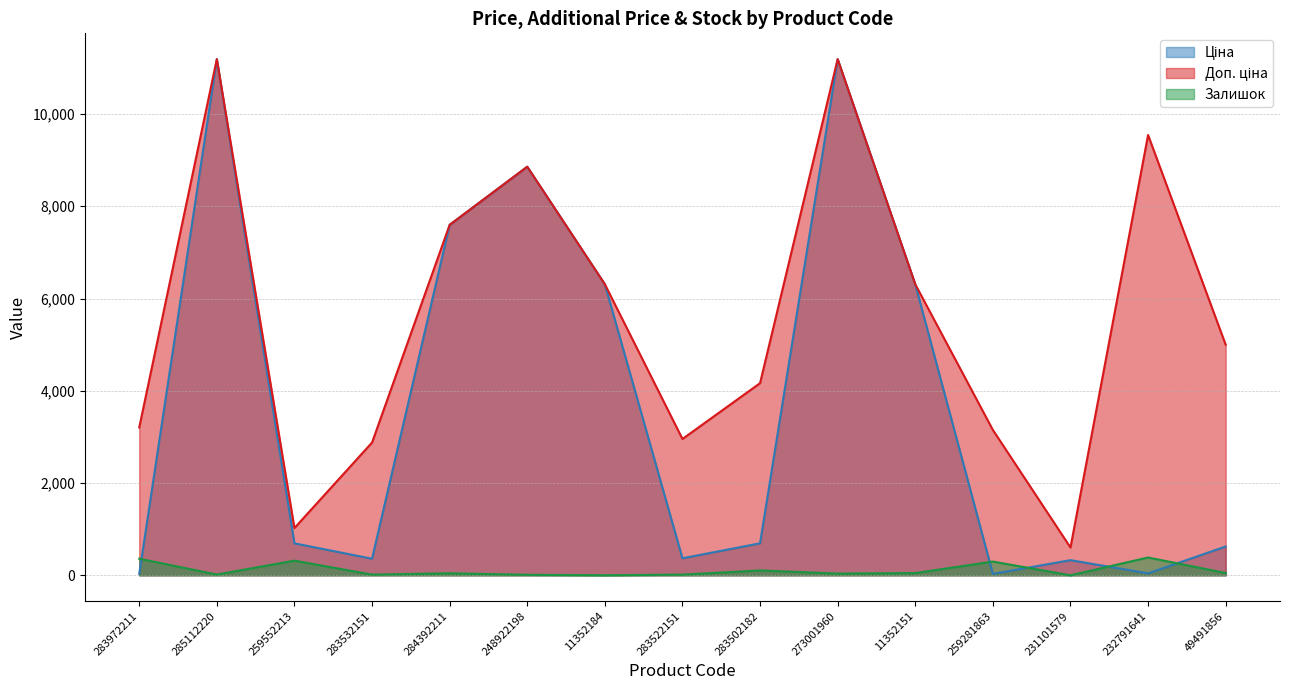

True or false: Залишок and Доп. ціна intersect in this chart.

False